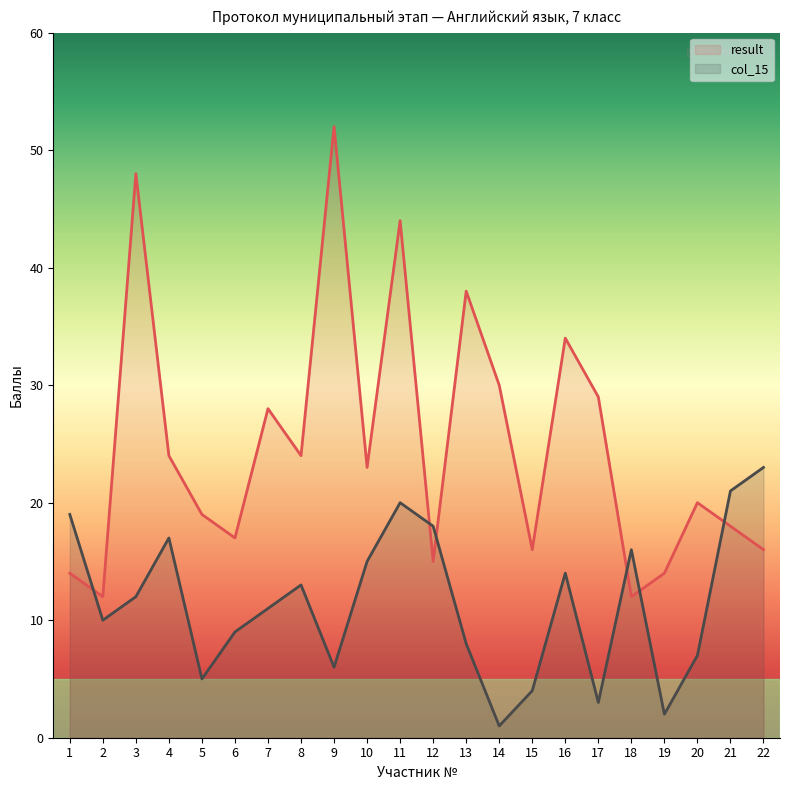

Reading left to right, extract all data points from this chart.

result: 14	12	48	24	19	17	28	24	52	23	44	15	38	30	16	34	29	12	14	20	18	16
col_15: 19	10	12	17	5	9	11	13	6	15	20	18	8	1	4	14	3	16	2	7	21	23